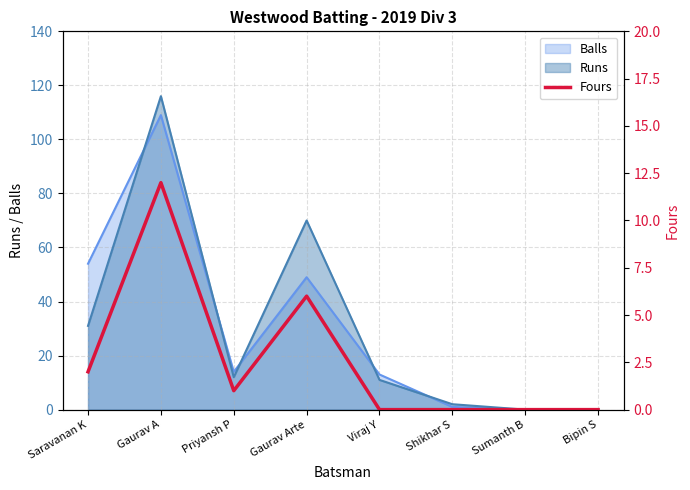

What is the maximum value for Runs?

116